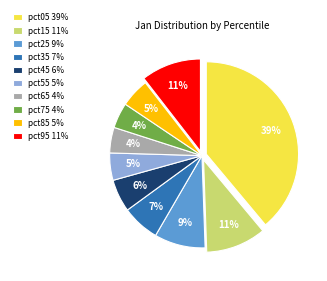

To the nearest percent, what is the difference between the pct45 and pct15 slice percentages?

5%